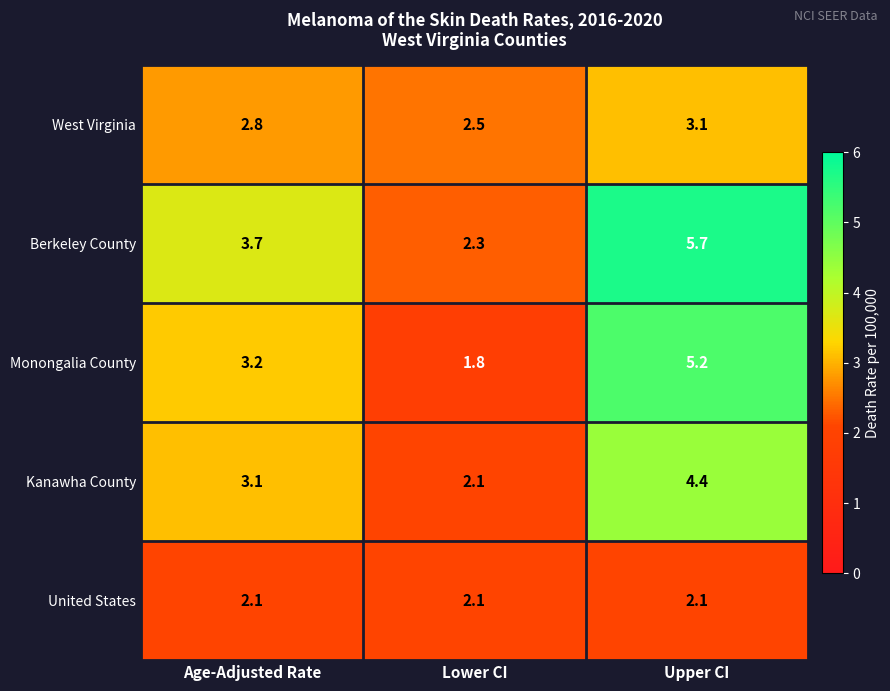

Is it true that Monongalia County equals 5.2 at Upper CI?

True